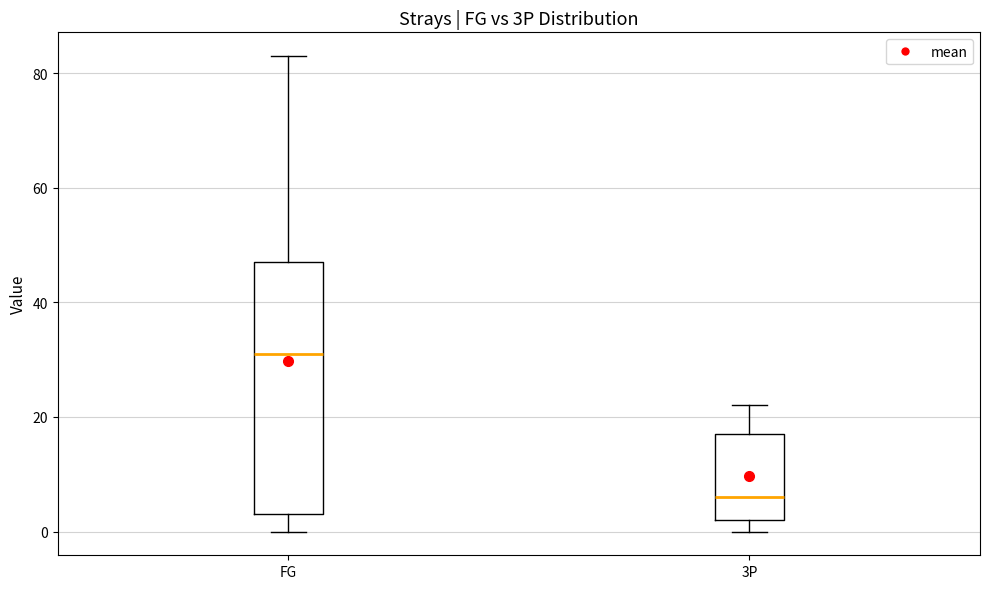

Reading left to right, read every box against the y-axis: the position of its median line, the range the box covers, and the ends of its whiskers. The values are not printed on the chart, so give them approximately, as read against the axis.

FG: median 32, box 4 to 48, whiskers 0 to 84
3P: median 6, box 2 to 18, whiskers 0 to 22